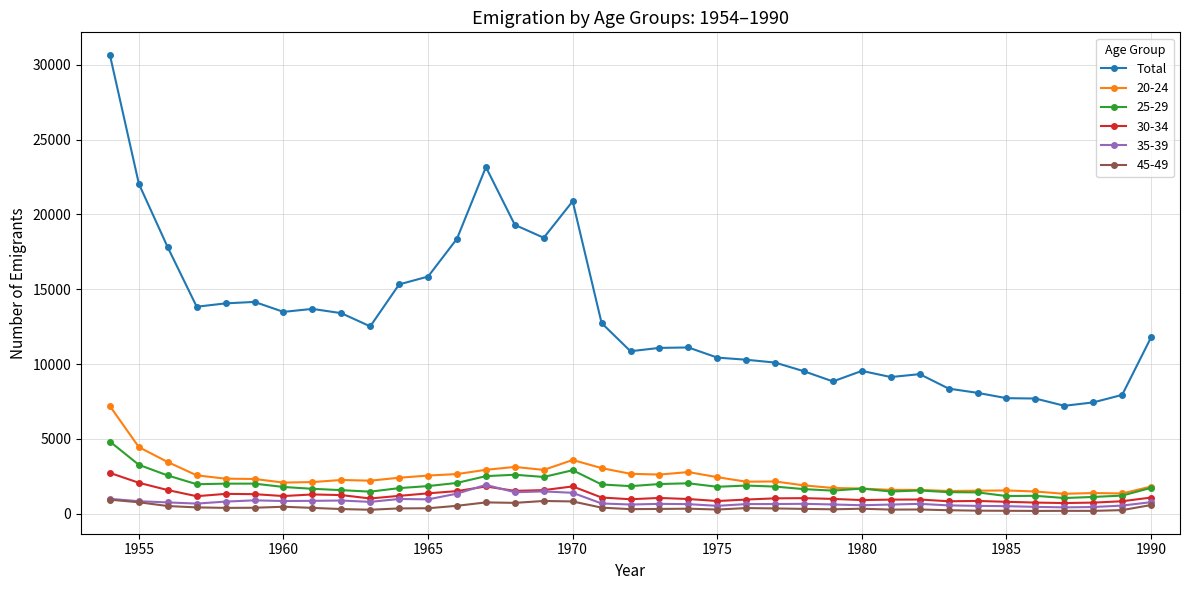

Which series has the widest spread of values?

Total